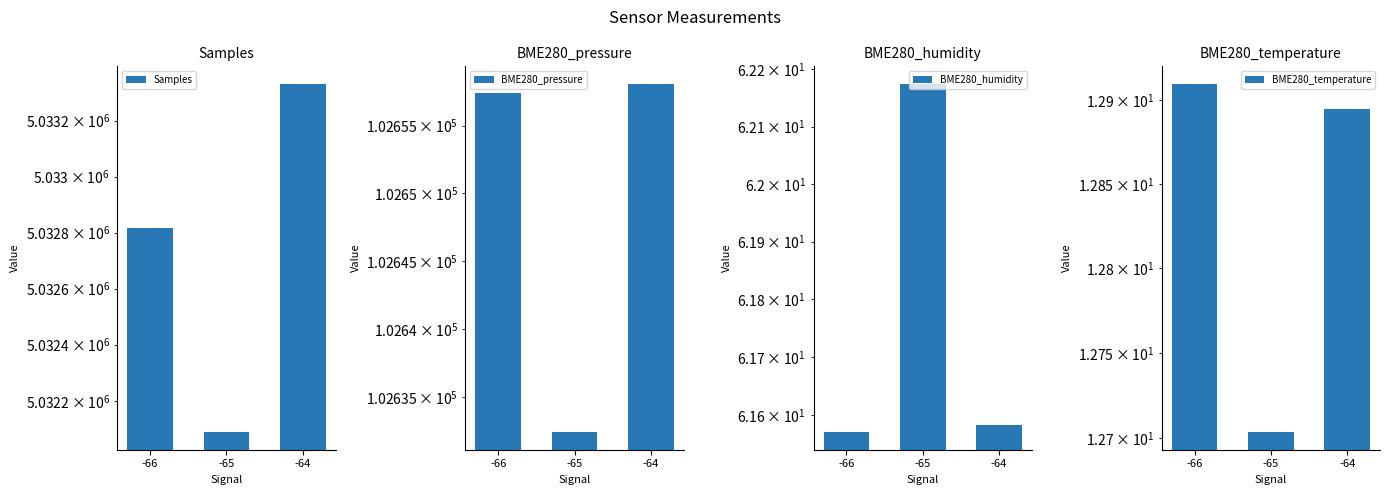

What is the difference between the second highest and minimum values in the BME280_temperature series?

0.2